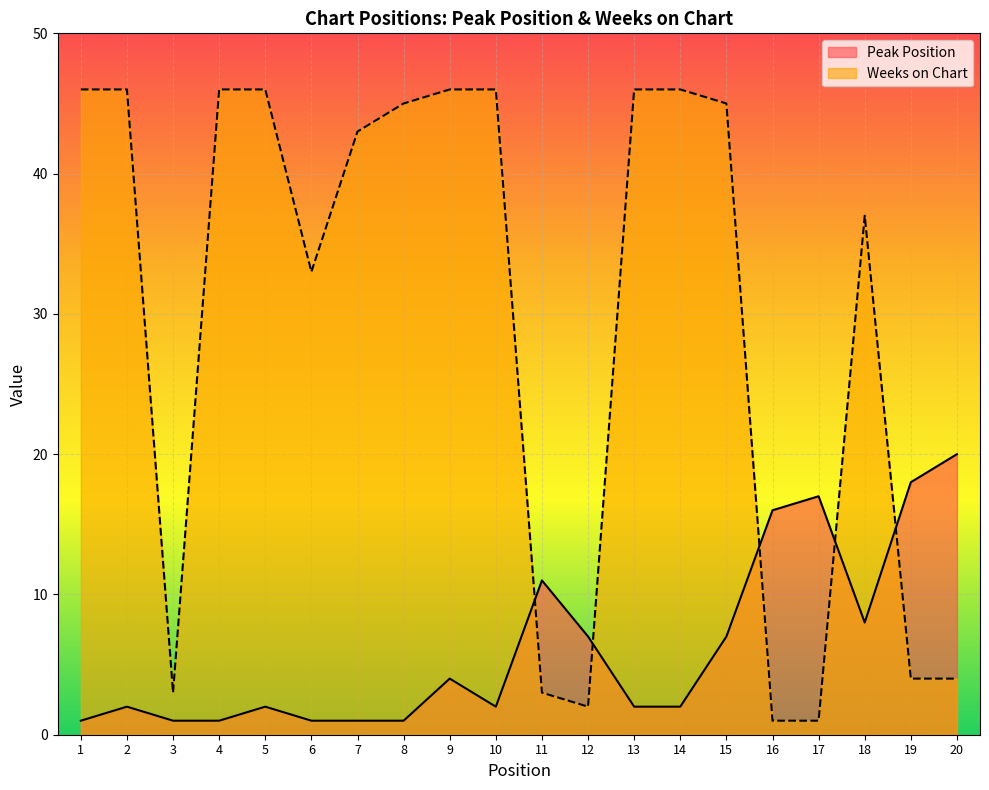

At 7, list the series in order from largest to smallest.

Weeks on Chart, Peak Position